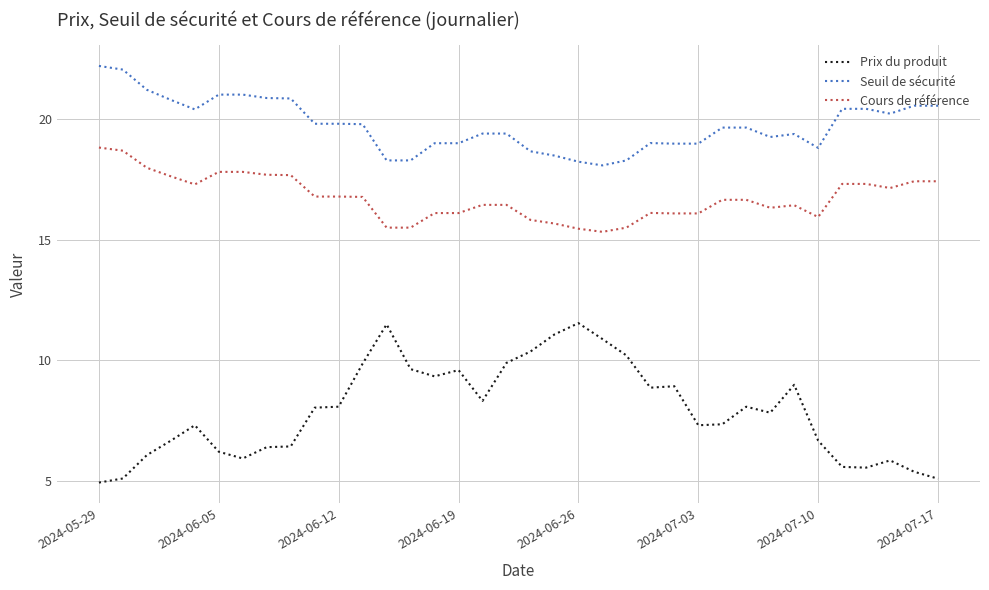

List the series in order of their peak value, highest first.

Seuil de sécurité, Cours de référence, Prix du produit